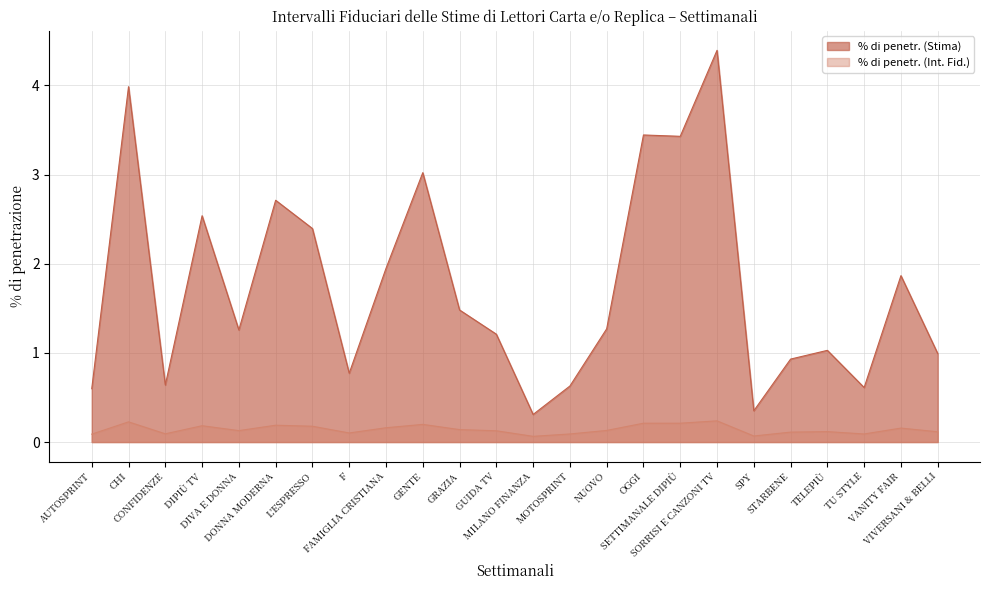

True or false: % di penetr. (Stima) and % di penetr. (Int. Fid.) intersect in this chart.

False